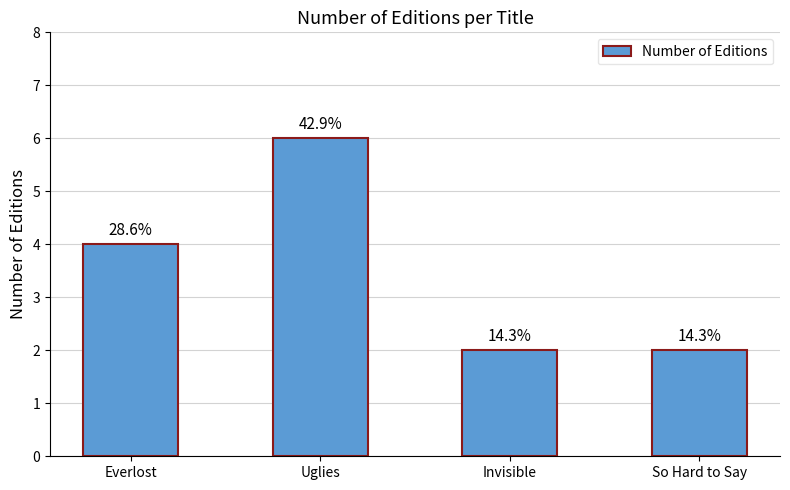

What is the smallest value displayed?

2